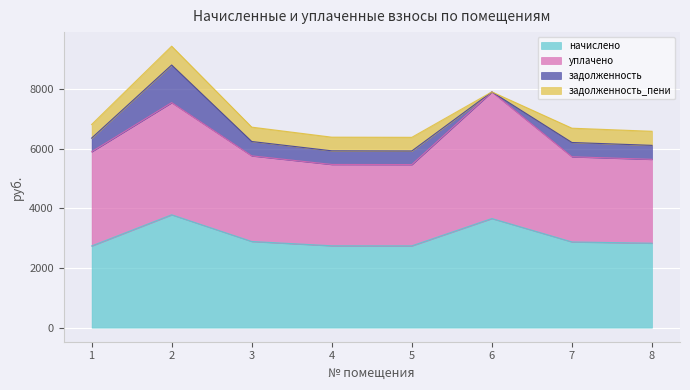

The value of начислено at 3 is 4661.3. True or false?

False